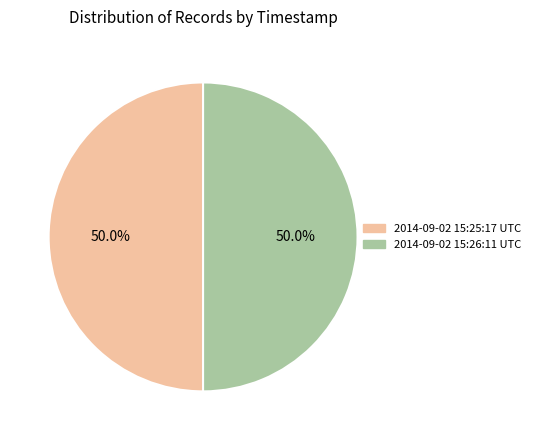

How many slices are in this pie chart?

2